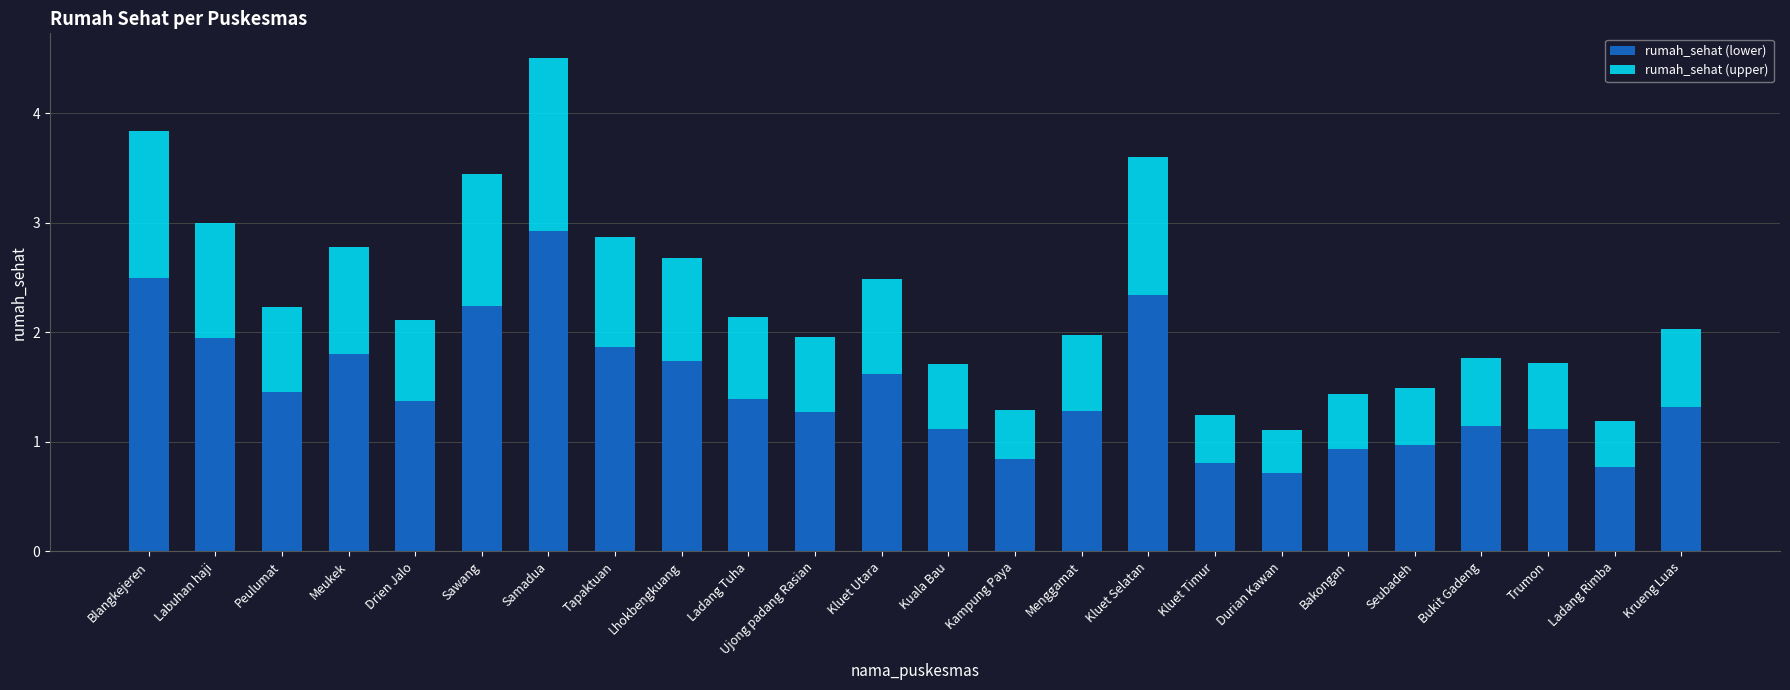

How many series are shown in this chart?

2